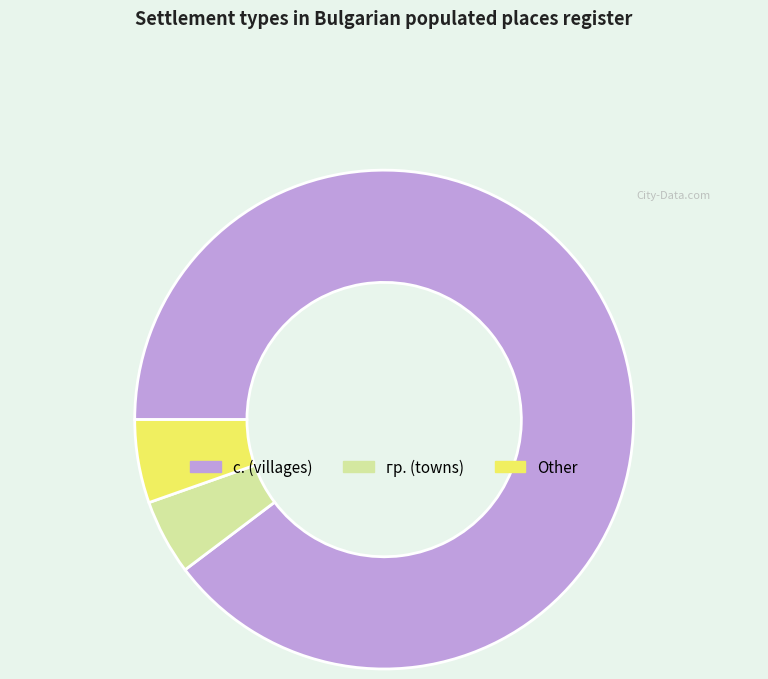

Is there a majority slice in this chart?

Yes